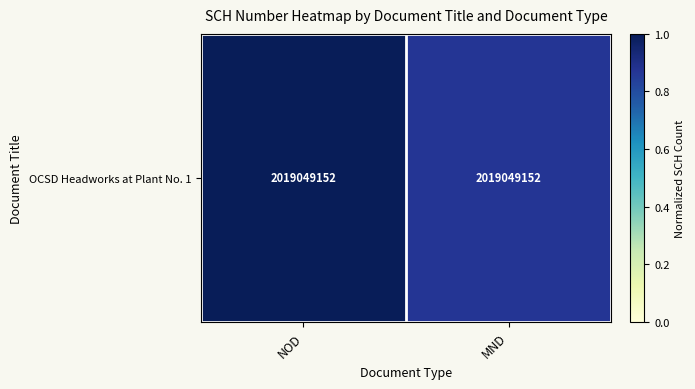

Rank the categories by value from highest to lowest.

NOD, MND